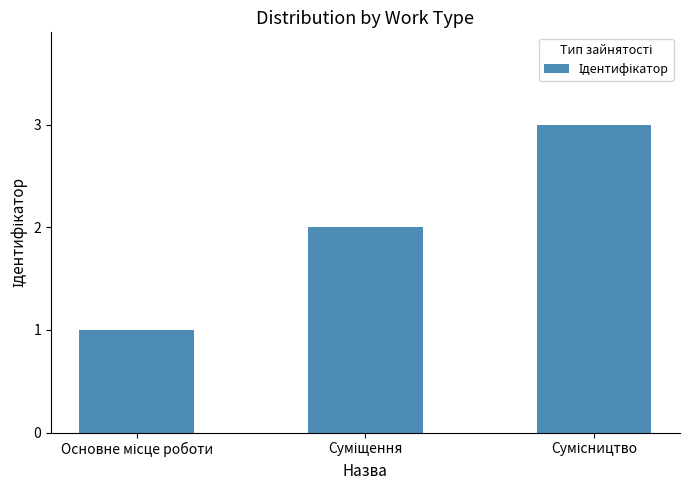

What is the greatest value displayed?

3